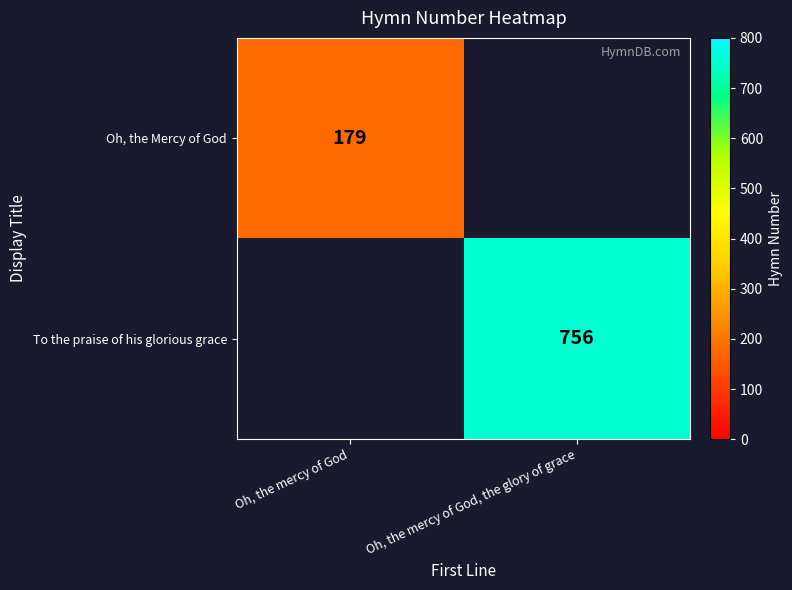

At how many categories does at least one series exceed 564?

1